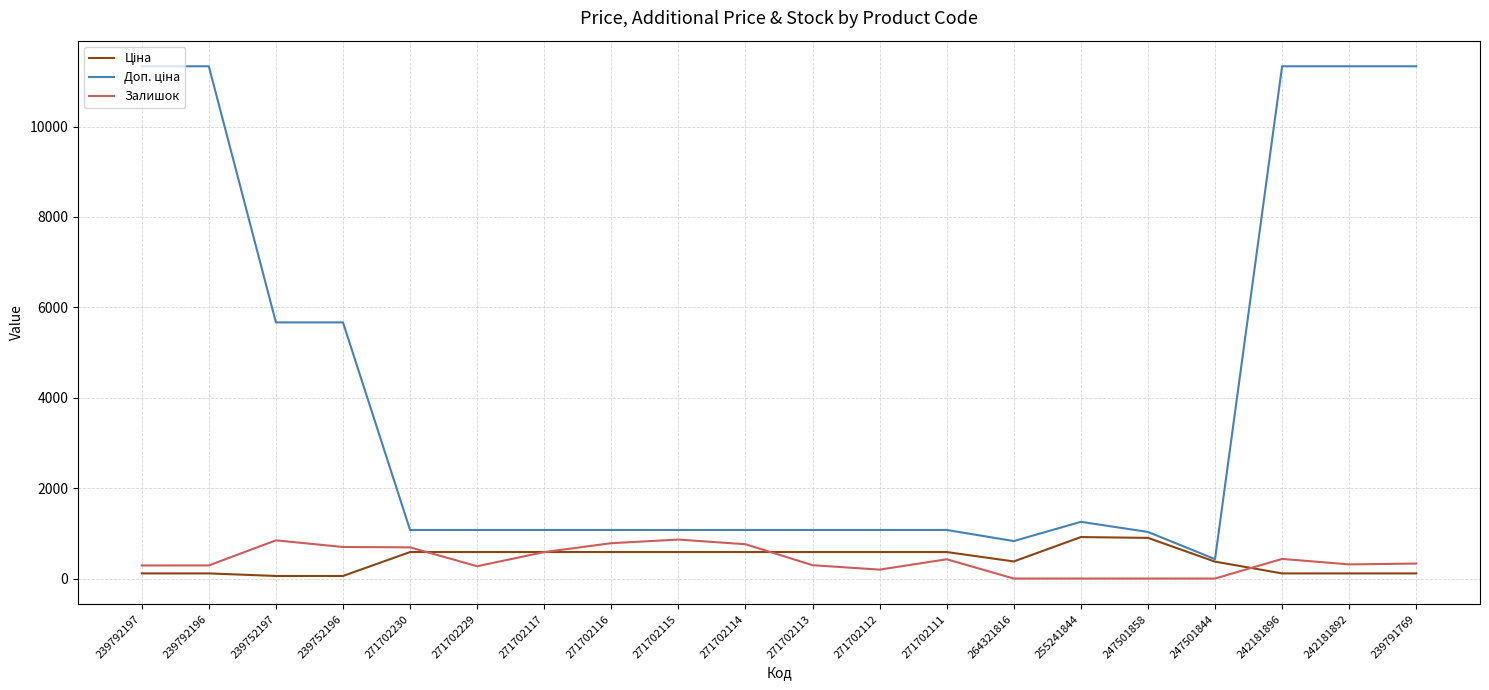

At how many categories does at least one series exceed 10826?

5